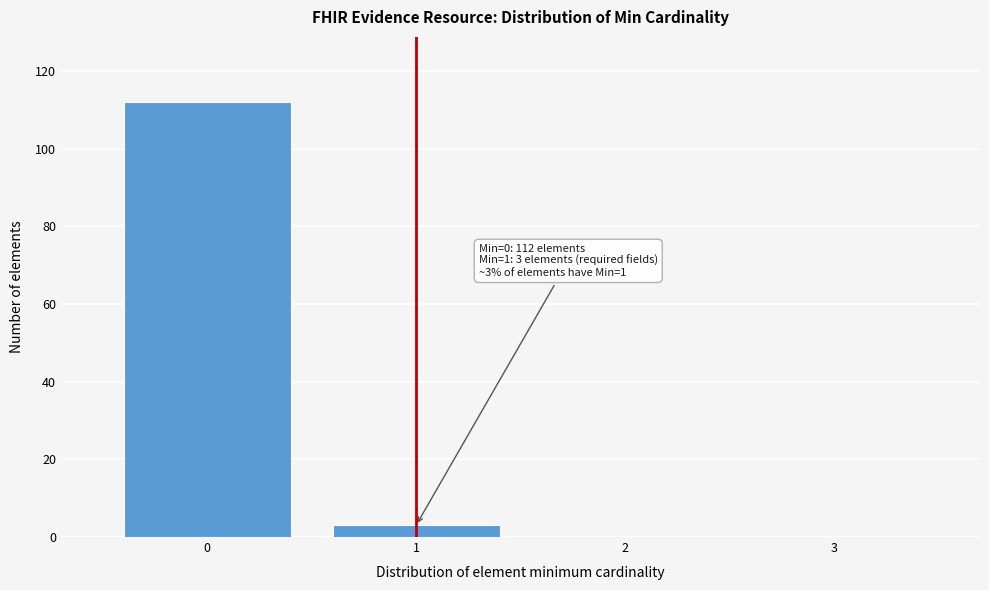

Reading left to right, what are all the values shown in this chart?

0=112	1=3	2=0	3=0